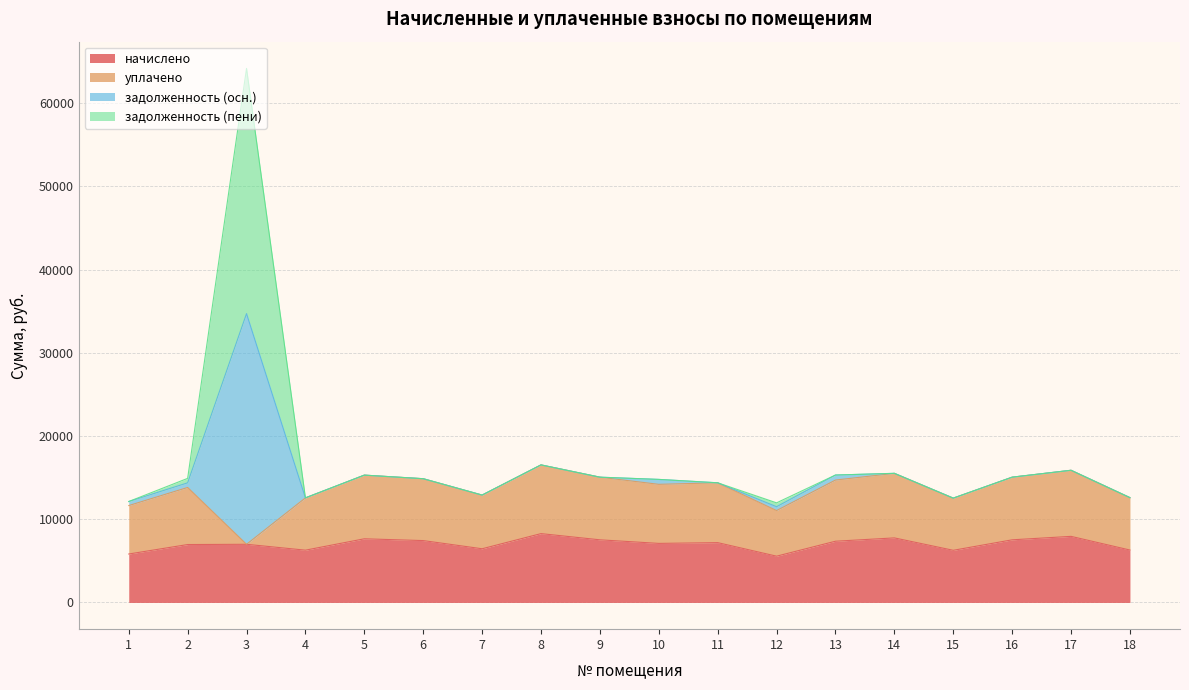

At which category is the sum across all series the highest?

3